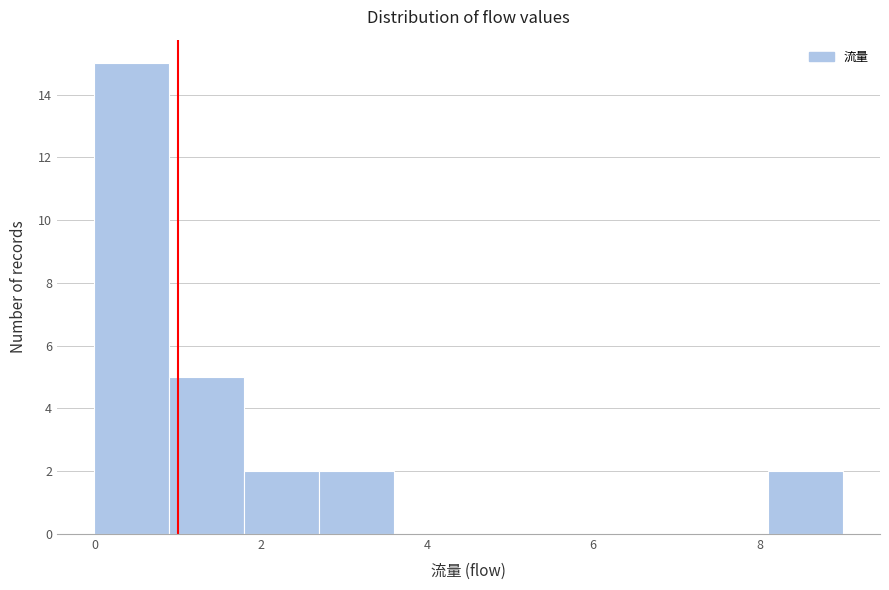

How tall is the bar that spans 0.9 to 1.8 on the x-axis? Neither the bar edges nor the heights are printed on the chart, so give them approximately, as read against the axes.

5